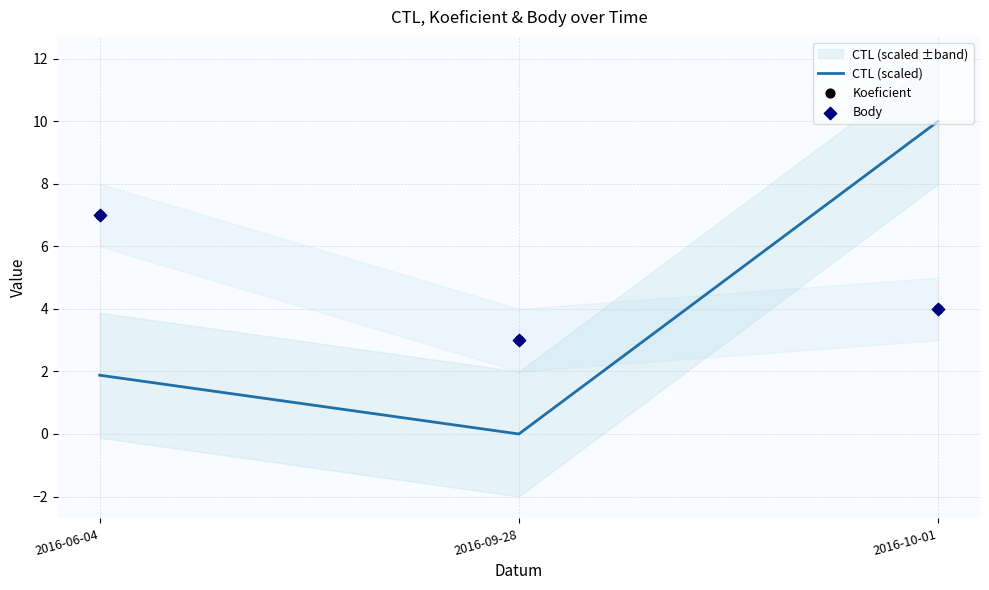

What is the total value across all series at 2016-06-04?

15.9